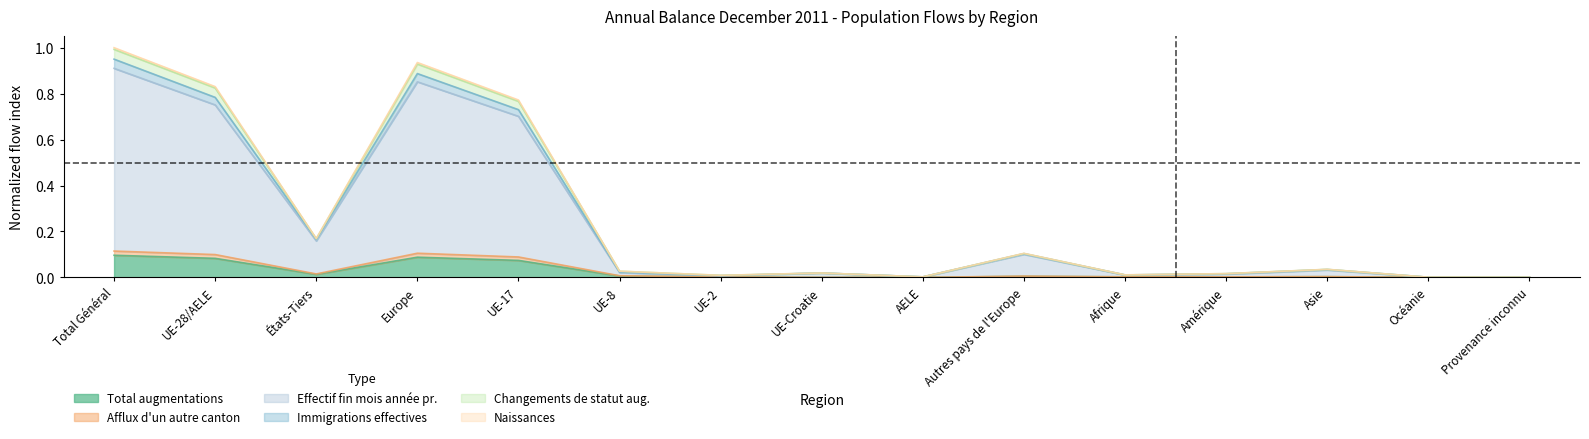

What is the value of the Effectif fin mois année pr. point at the 2nd from the left?

0.8